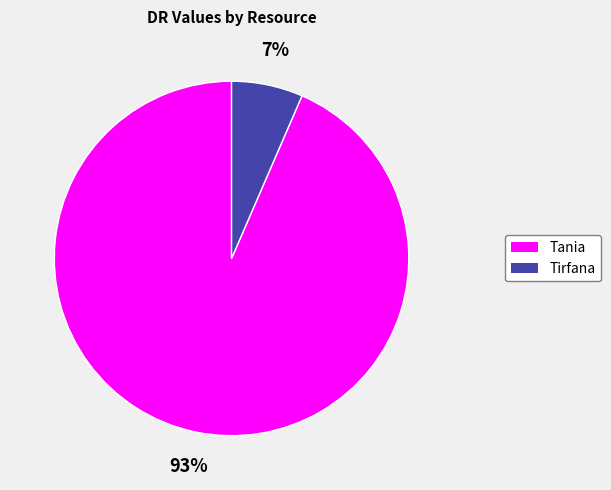

Is the sum of Tania and Tirfana greater than half?

Yes